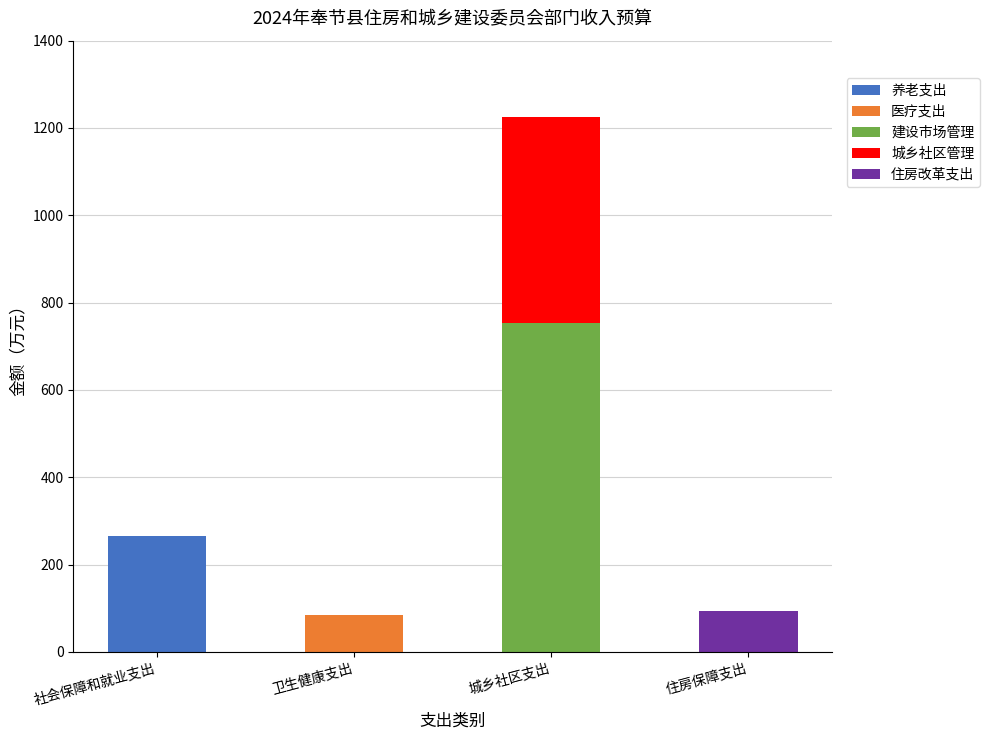

What is the highest value of the 养老支出 series?

264.3